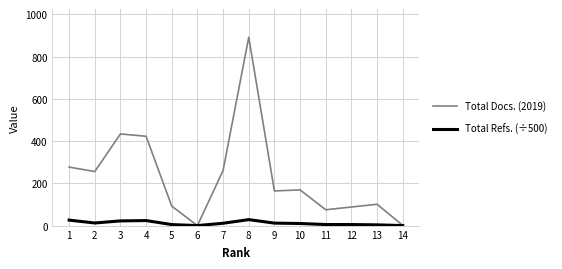

Rank the series by their average value, from highest to lowest.

Total Docs. (2019), Total Refs. (÷500)